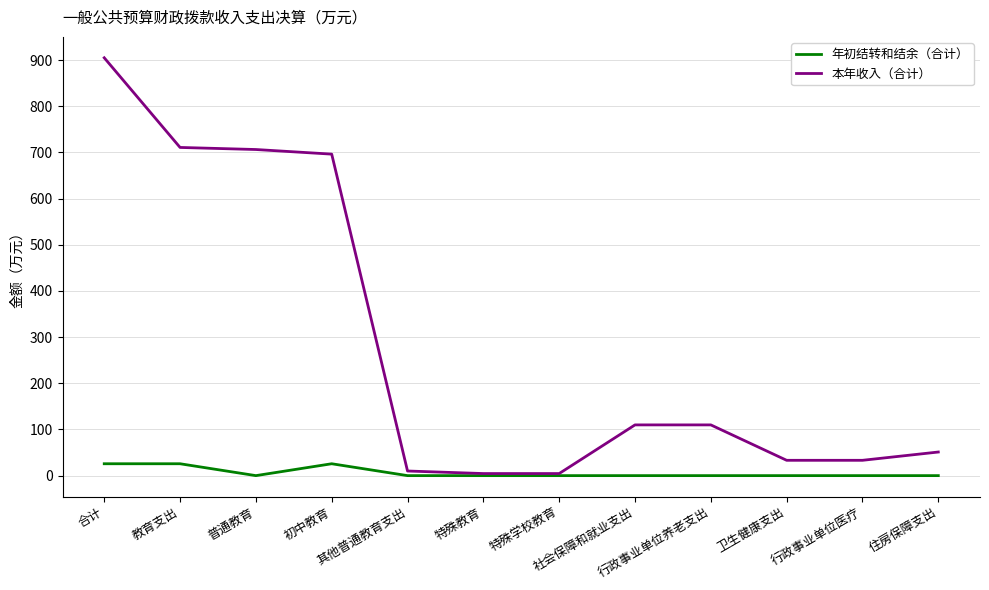

Reading left to right, extract all data points from this chart.

年初结转和结余（合计）: 合计=25.7	教育支出=25.7	普通教育=0.0	初中教育=25.7	其他普通教育支出=0.0	特殊教育=0.0	特殊学校教育=0.0	社会保障和就业支出=0.0	行政事业单位养老支出=0.0	卫生健康支出=0.0	行政事业单位医疗=0.0	住房保障支出=0.0
本年收入（合计）: 合计=904.8	教育支出=710.7	普通教育=706.2	初中教育=696.2	其他普通教育支出=10.0	特殊教育=4.5	特殊学校教育=4.5	社会保障和就业支出=109.9	行政事业单位养老支出=109.9	卫生健康支出=33.2	行政事业单位医疗=33.2	住房保障支出=51.1